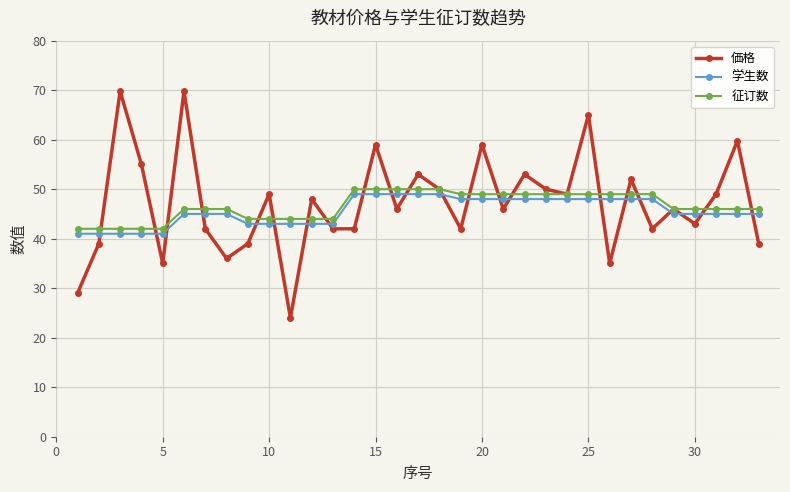

What is the lowest value of the 価格 series?

24.0